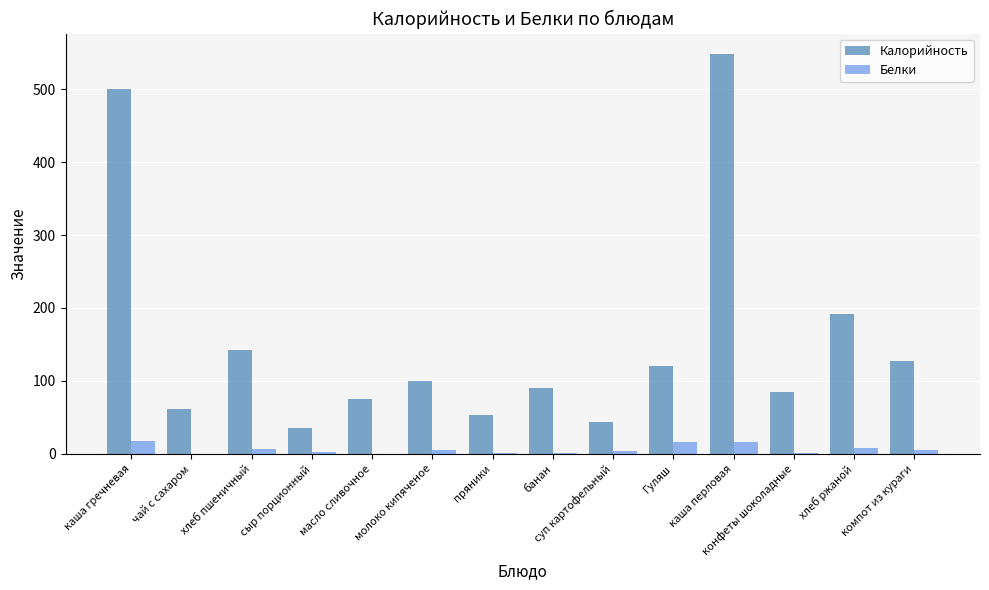

At which category is the sum across all series the highest?

каша перловая